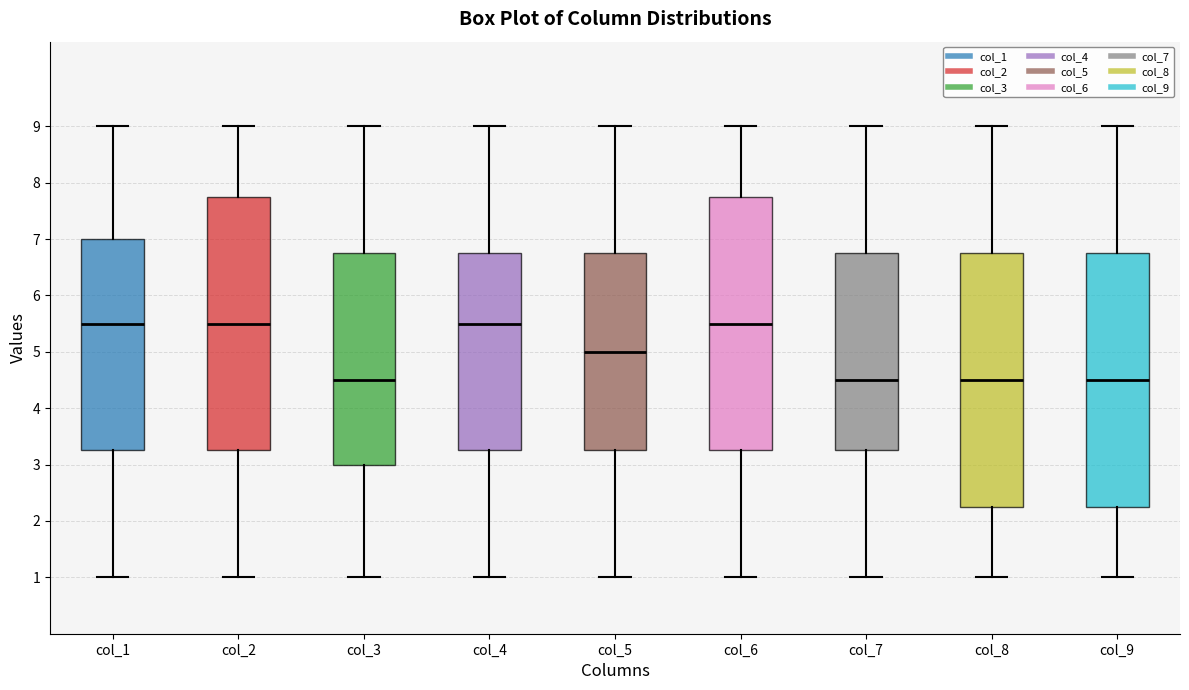

Reading left to right, transcribe this box plot: for each box, give where its median line is, the range the box spans, and where its two whiskers end, as read against the y-axis. The values are not printed on the chart, so give them approximately, as read against the axis.

col_1: median 5.5, box 3.3 to 7.0, whiskers 1.0 to 9.0
col_2: median 5.5, box 3.3 to 7.8, whiskers 1.0 to 9.0
col_3: median 4.5, box 3.0 to 6.8, whiskers 1.0 to 9.0
col_4: median 5.5, box 3.3 to 6.8, whiskers 1.0 to 9.0
col_5: median 5.0, box 3.3 to 6.8, whiskers 1.0 to 9.0
col_6: median 5.5, box 3.3 to 7.8, whiskers 1.0 to 9.0
col_7: median 4.5, box 3.3 to 6.8, whiskers 1.0 to 9.0
col_8: median 4.5, box 2.3 to 6.8, whiskers 1.0 to 9.0
col_9: median 4.5, box 2.3 to 6.8, whiskers 1.0 to 9.0